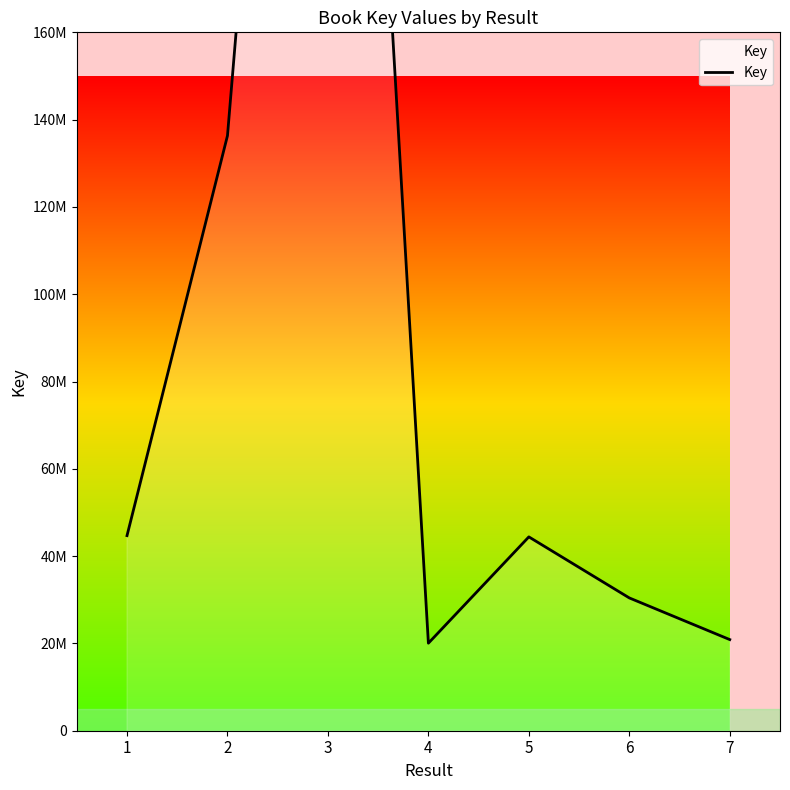

The value at 2 is 198079702. True or false?

False